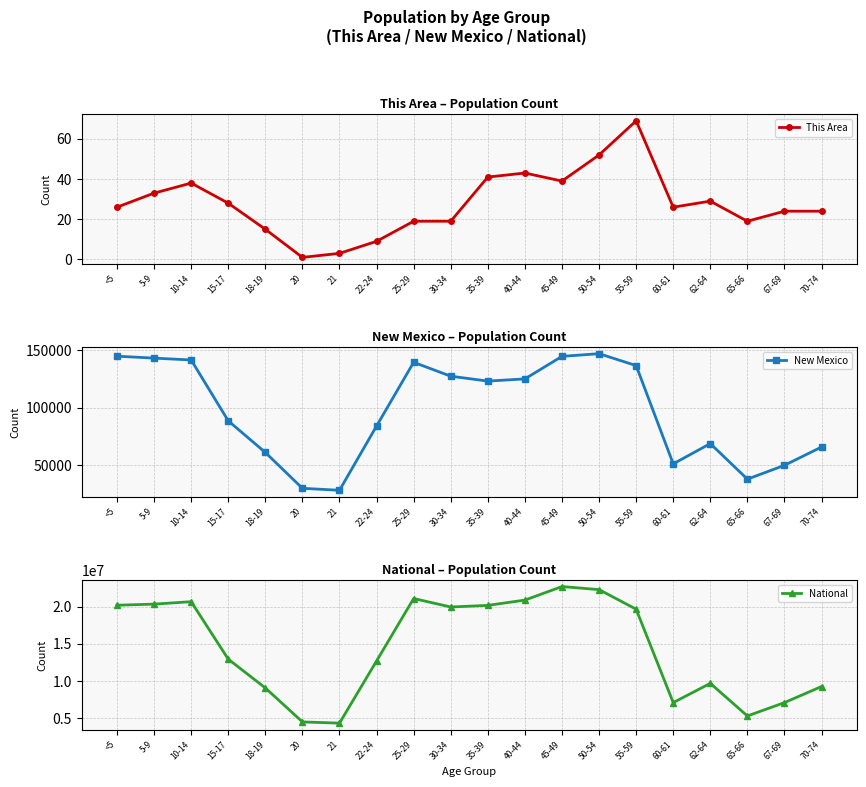

What is the smallest value displayed?

1